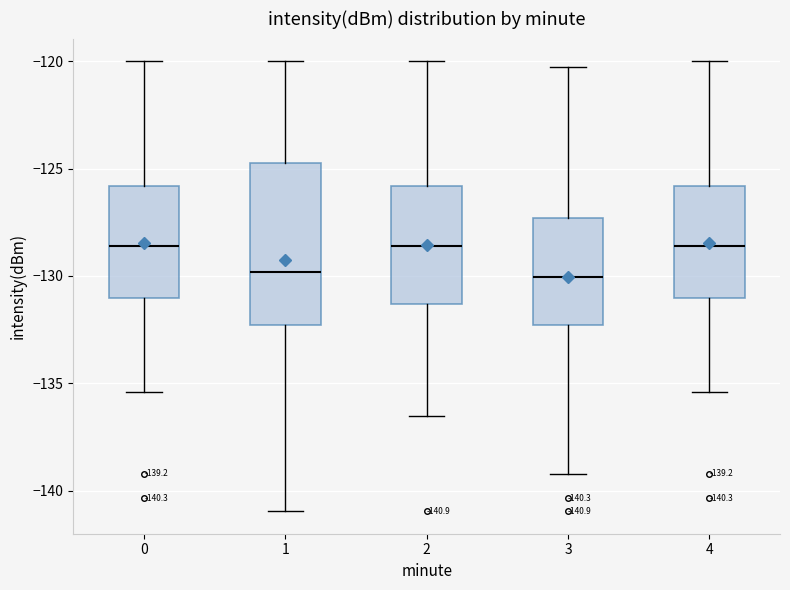

Which box is the tallest, from its lower edge to its upper edge?

1